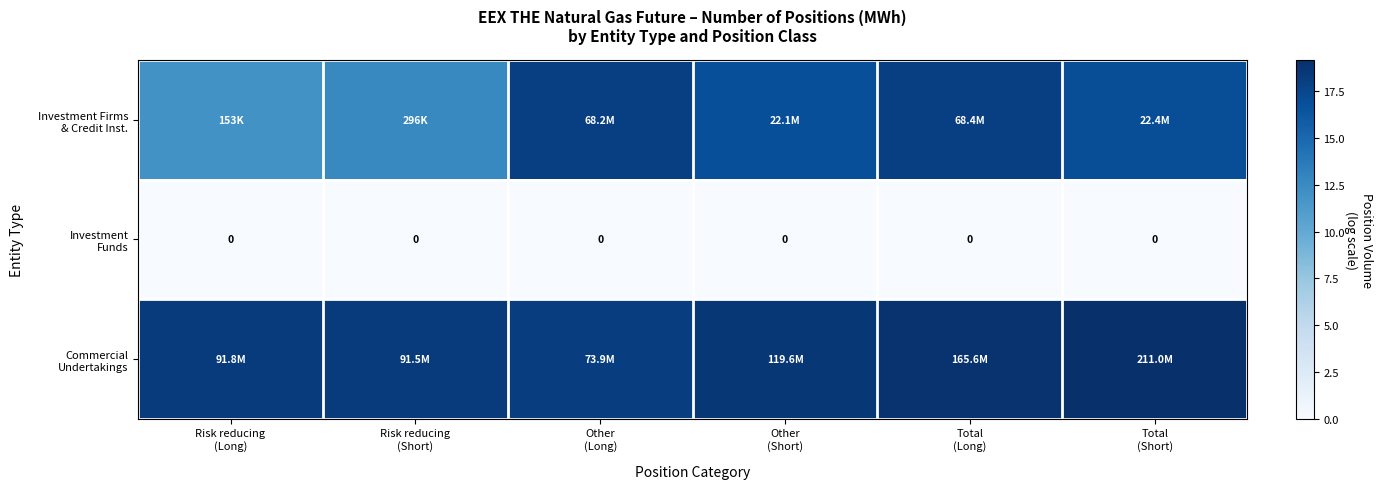

True or false: Investment Firms & Credit Inst. has a value of 11.9 at Risk reducing (Long).

True